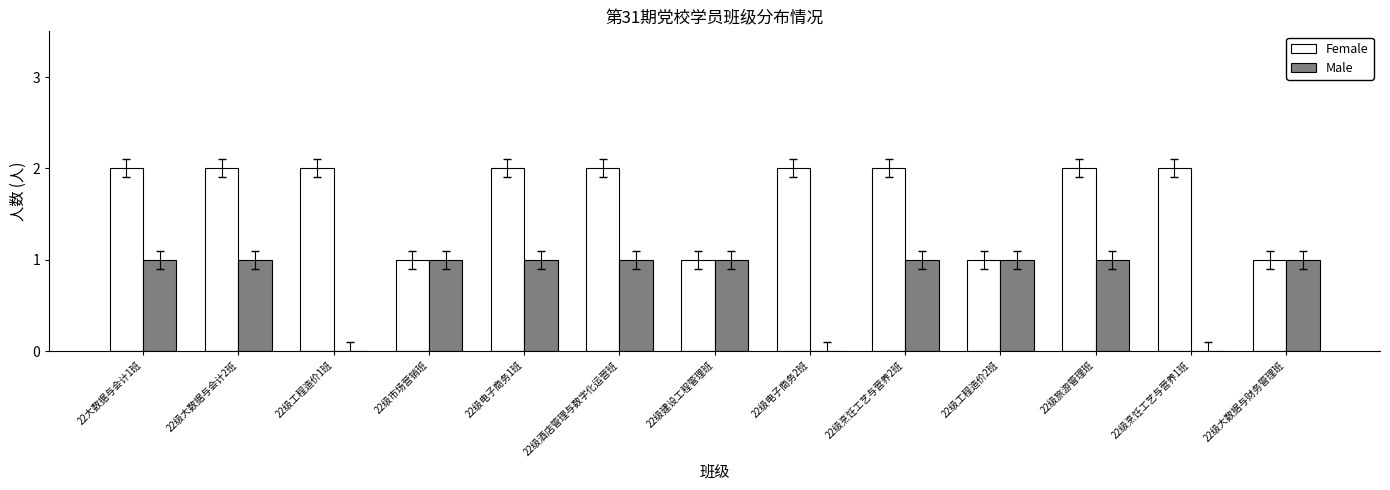

The Female series shows 2 at 22级电子商务1班. True or false?

True